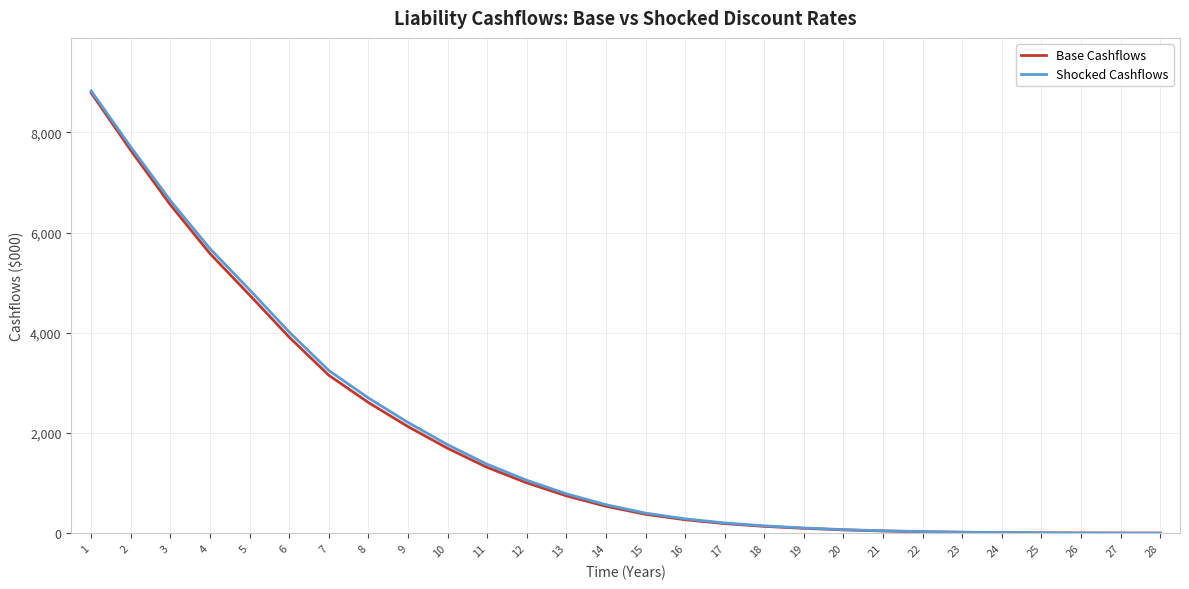

What is the maximum value shown in the chart?

8829.2